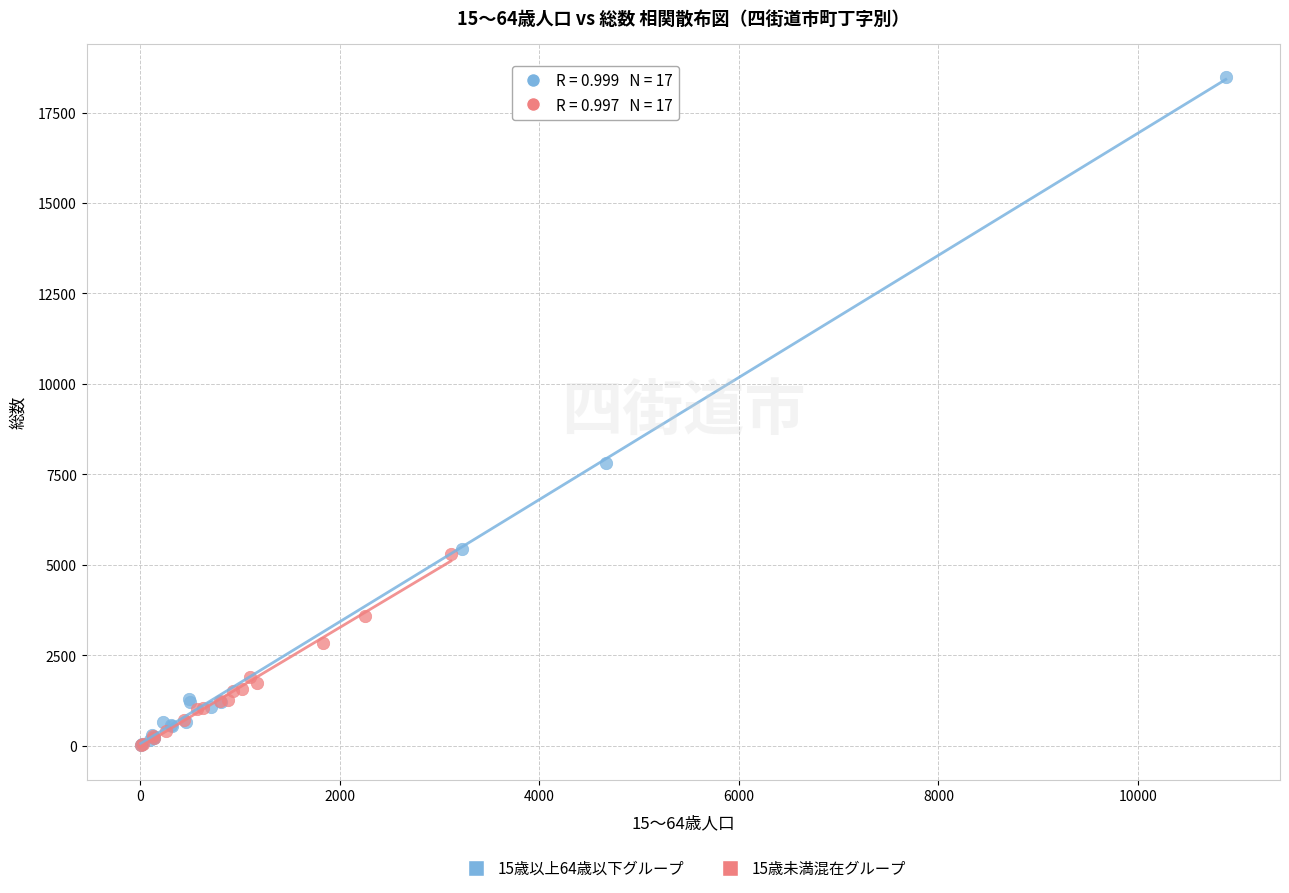

Which series has the largest Y range (max minus min)?

15歳以上64歳以下グループ